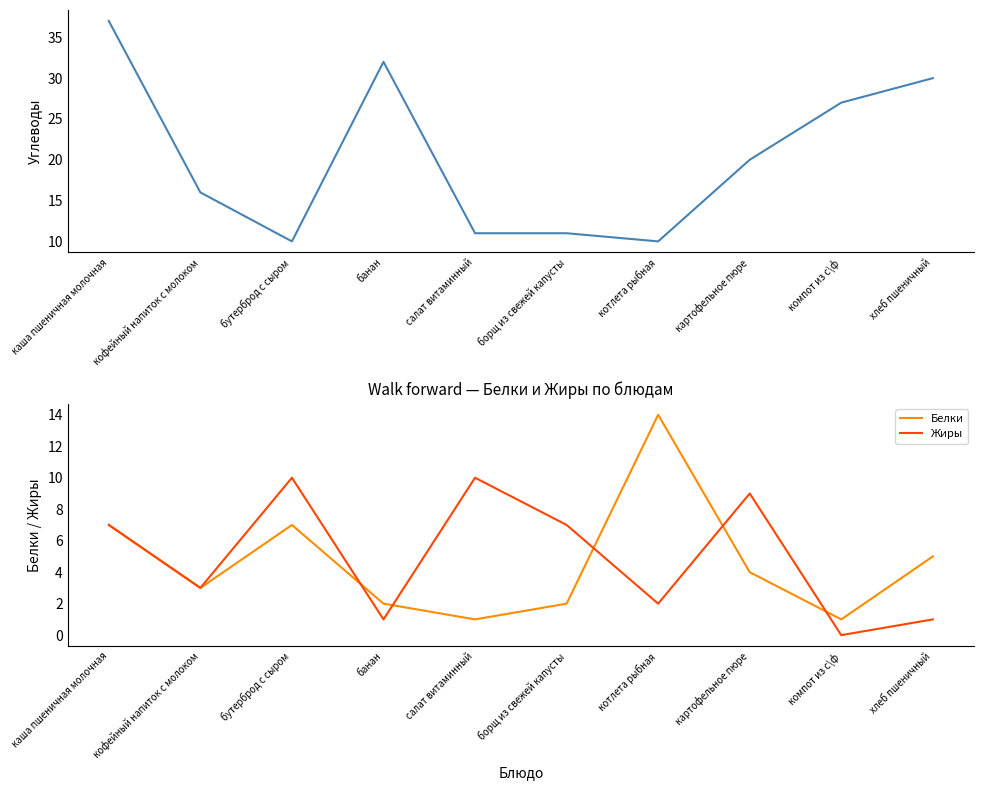

Reading left to right, list all the values displayed in this chart.

Углеводы: 37	16	10	32	11	11	10	20	27	30
Белки: 7	3	7	2	1	2	14	4	1	5
Жиры: 7	3	10	1	10	7	2	9	0	1